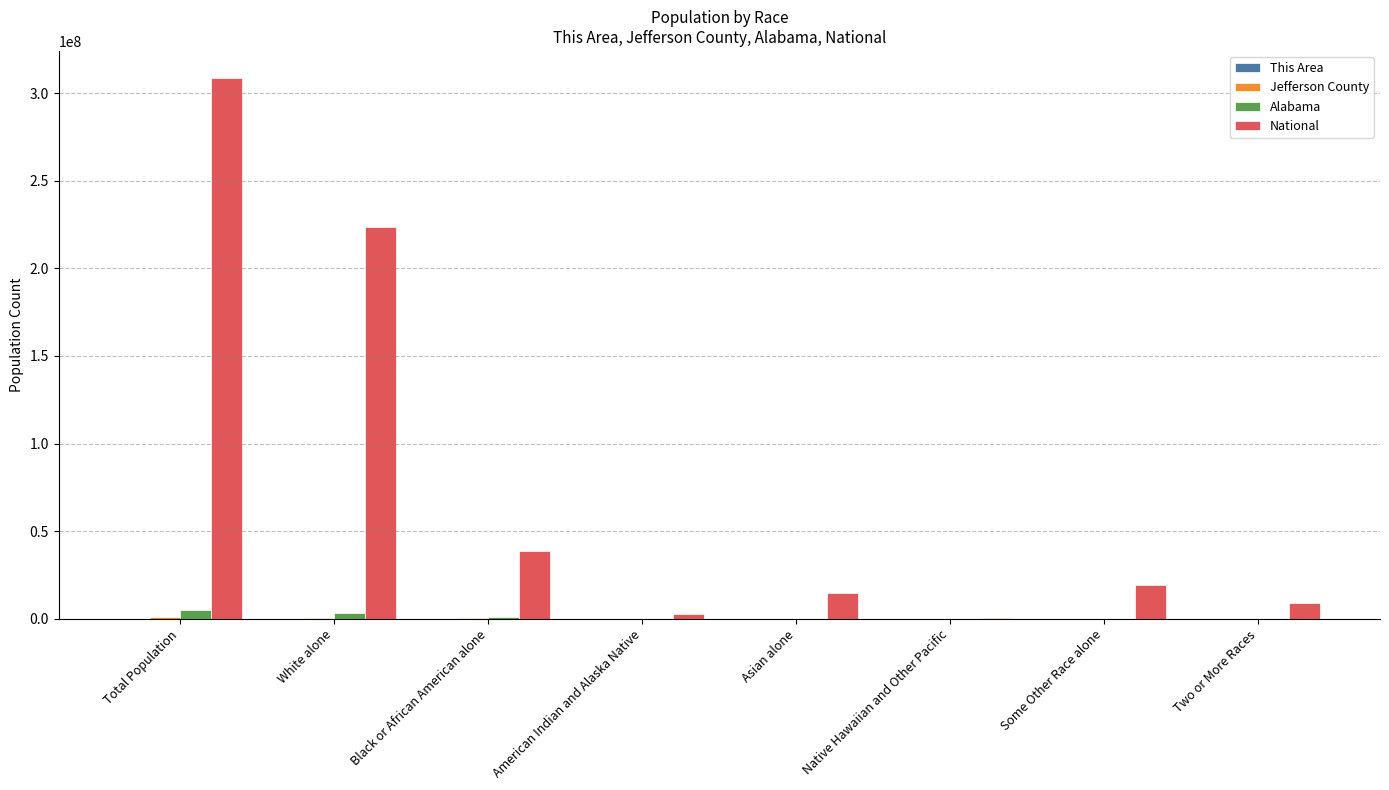

Which label corresponds to the largest value in the chart?

Total Population